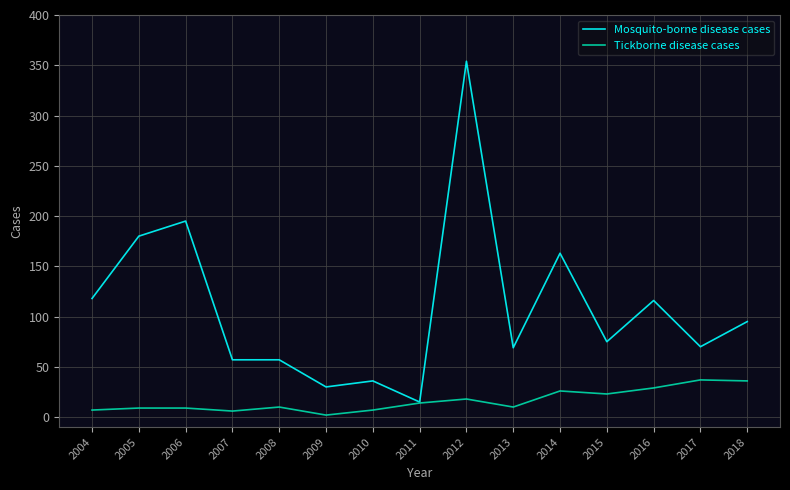

What value does the Mosquito-borne disease cases series have at 2007?

57